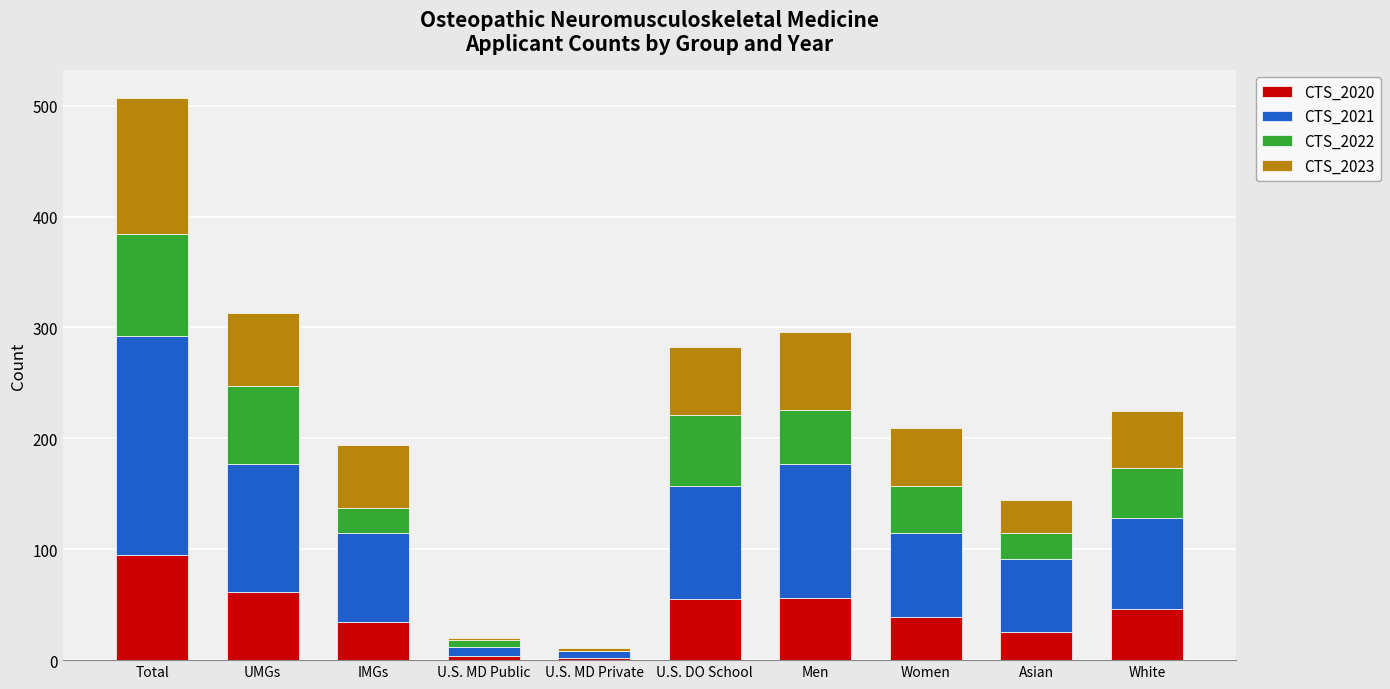

How many series are shown in this chart?

4